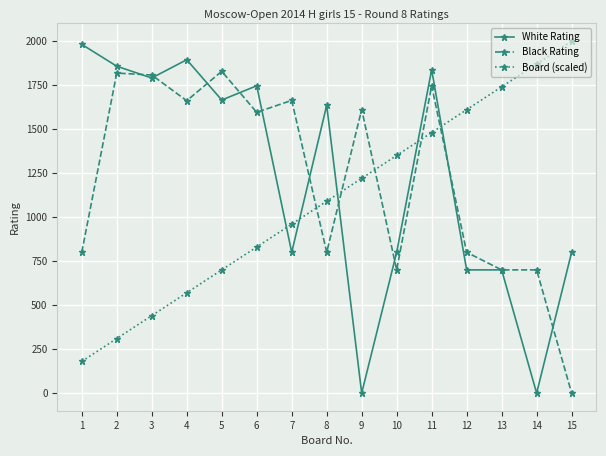

Is the value of White Rating at 2 greater than the value of Black Rating at 1?

Yes